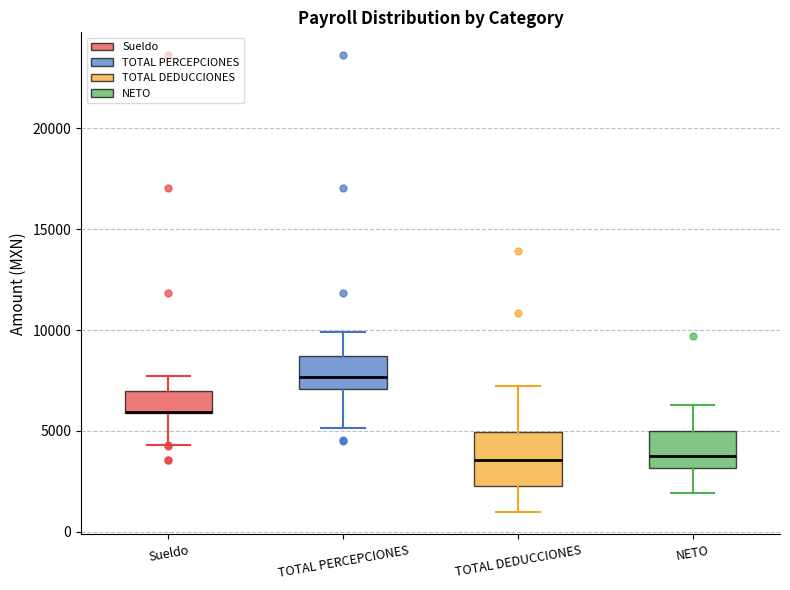

Where does the median line of the box for TOTAL DEDUCCIONES sit on the y-axis? The values are not printed on the chart, so give them approximately, as read against the axis.

3500